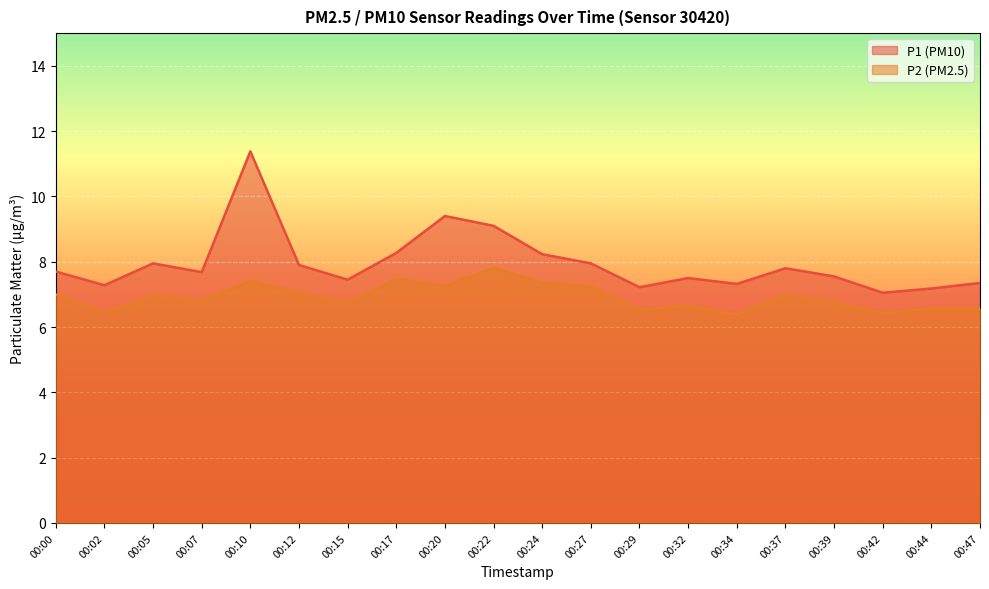

What are all the series names shown in the legend?

P1 (PM10), P2 (PM2.5)